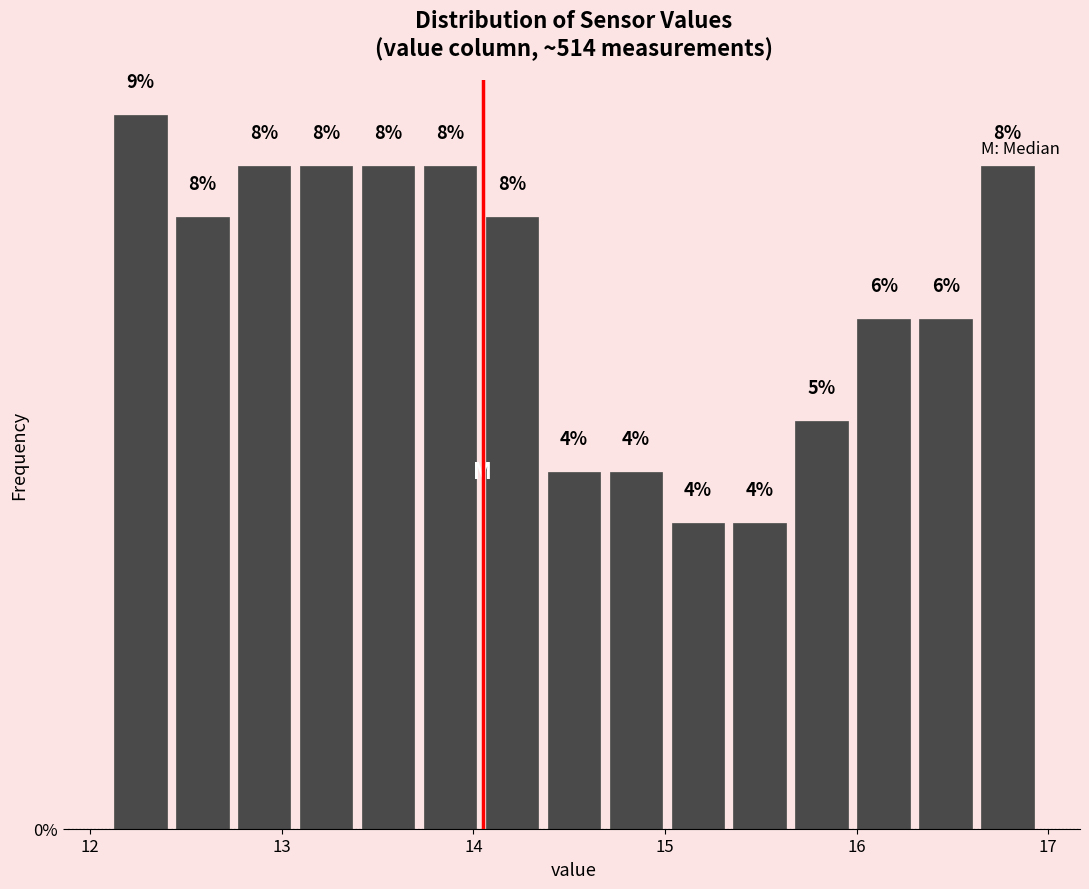

Read against the x-axis, roughly where is the centre of the tallest bar?

12.3